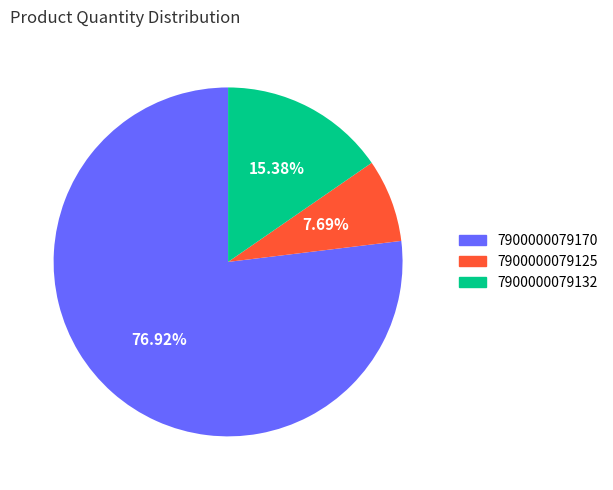

Which category has the biggest portion of the pie?

7900000079170